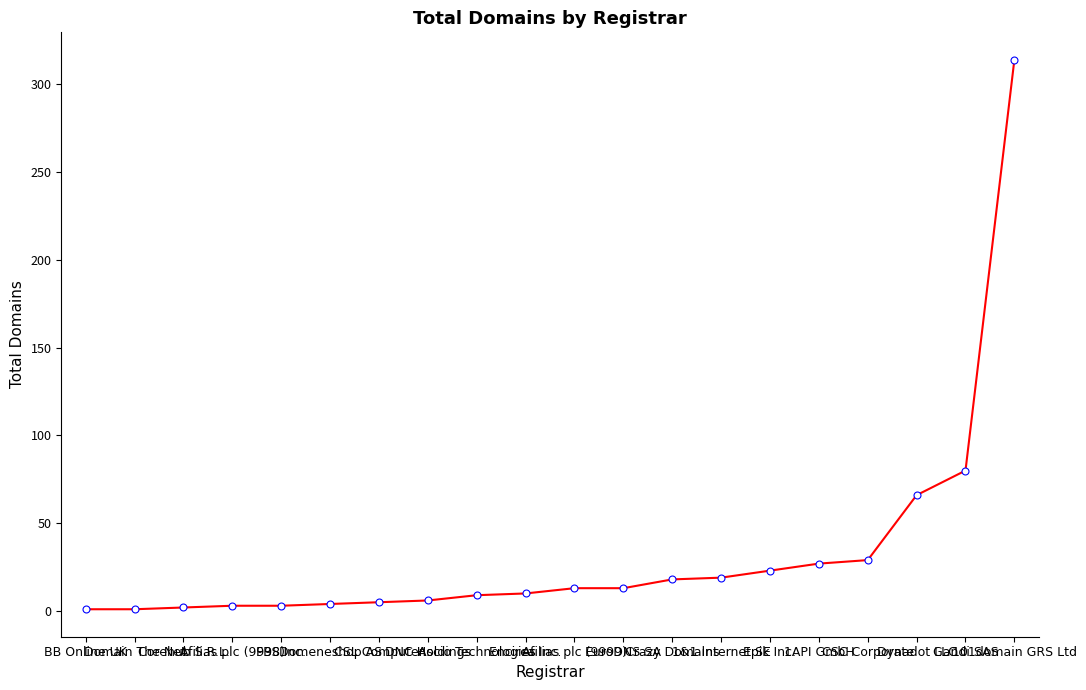

What is the ratio of the value at Epik Inc. to the value at Ascio Technologies?

2.6